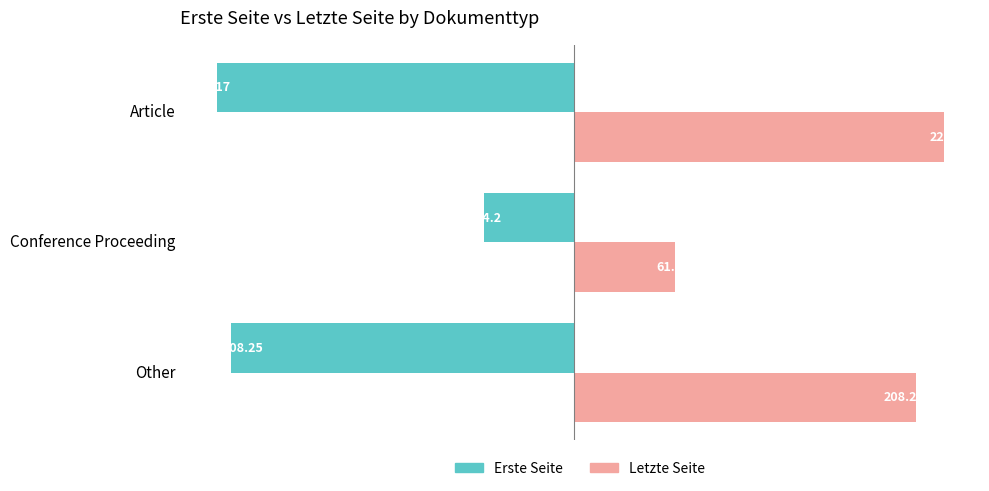

Is the value of Letzte Seite at Other greater than the value of Erste Seite at Other?

Yes